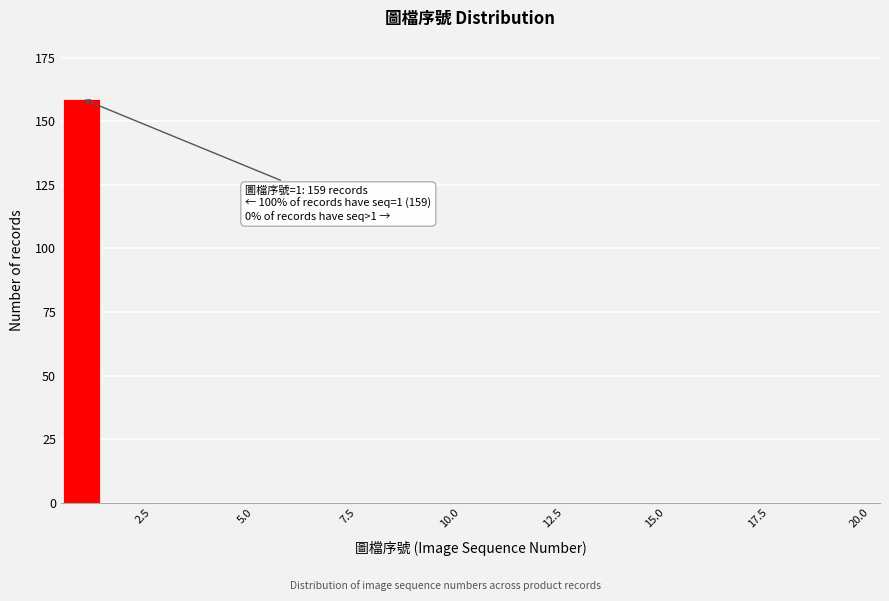

Read against the x-axis, roughly where is the centre of the tallest bar?

1.0